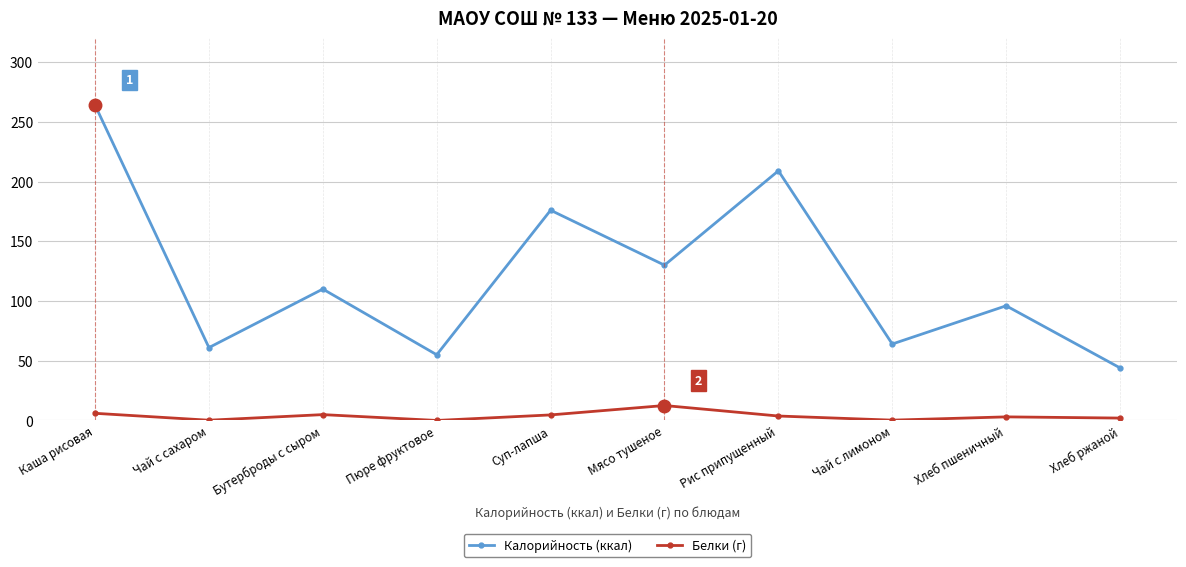

Between Каша рисовая and Суп-лапша, which series saw the biggest shift?

Калорийность (ккал)